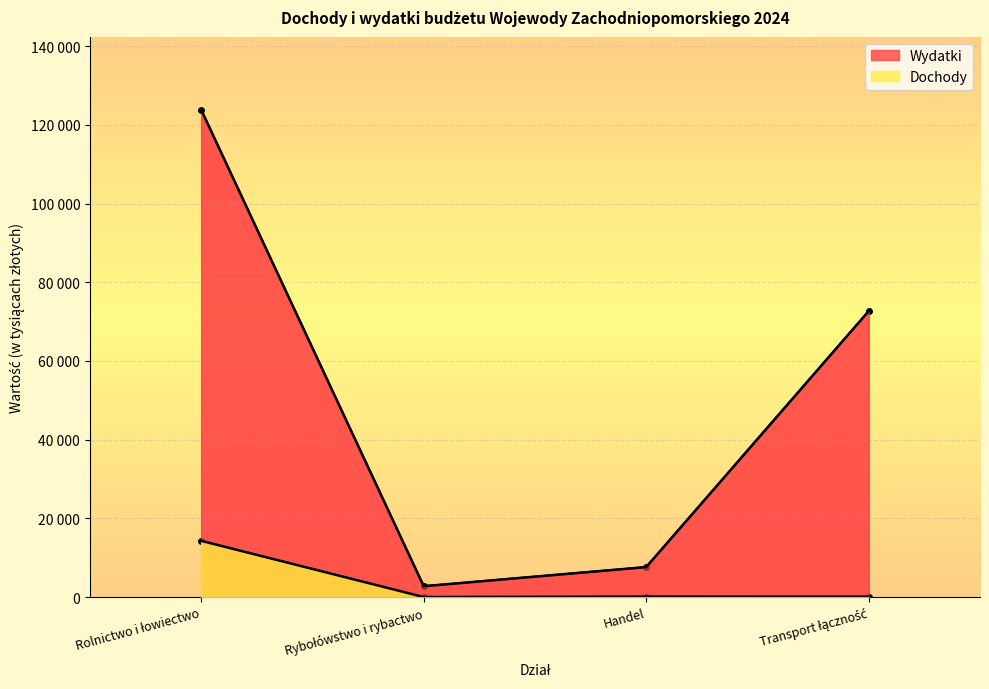

The Dochody series shows 28 at Transport łączność. True or false?

False